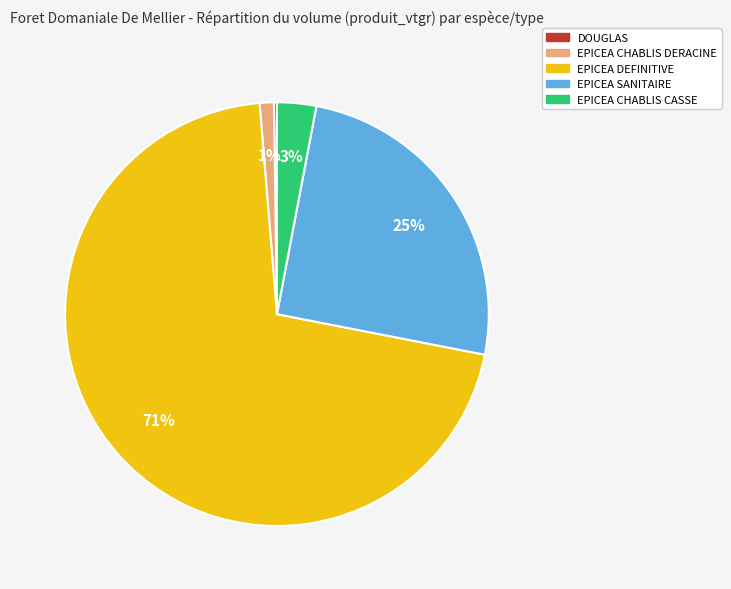

Does any single category account for the majority?

Yes